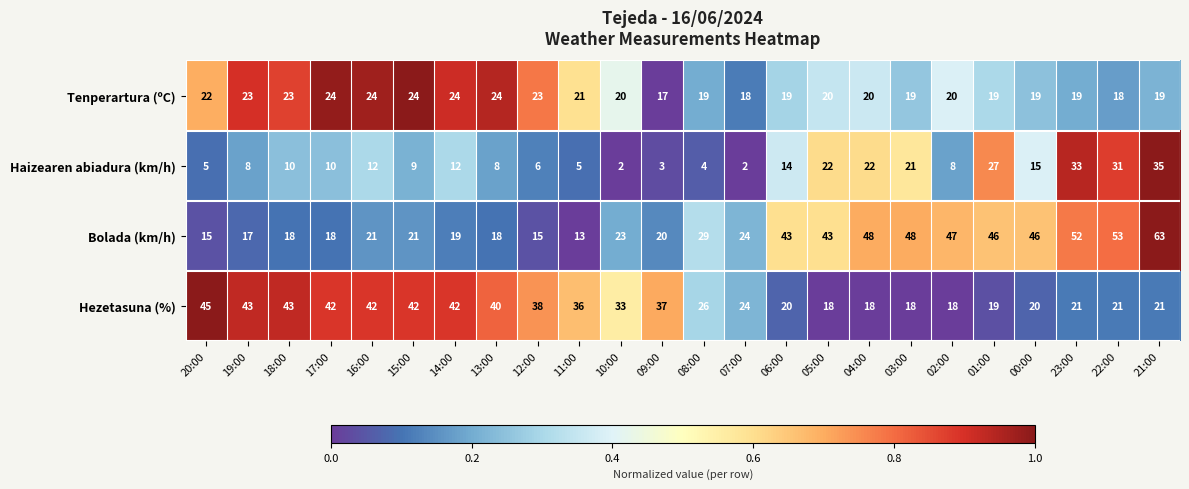

At which label does Bolada (km/h) reach its peak?

21:00